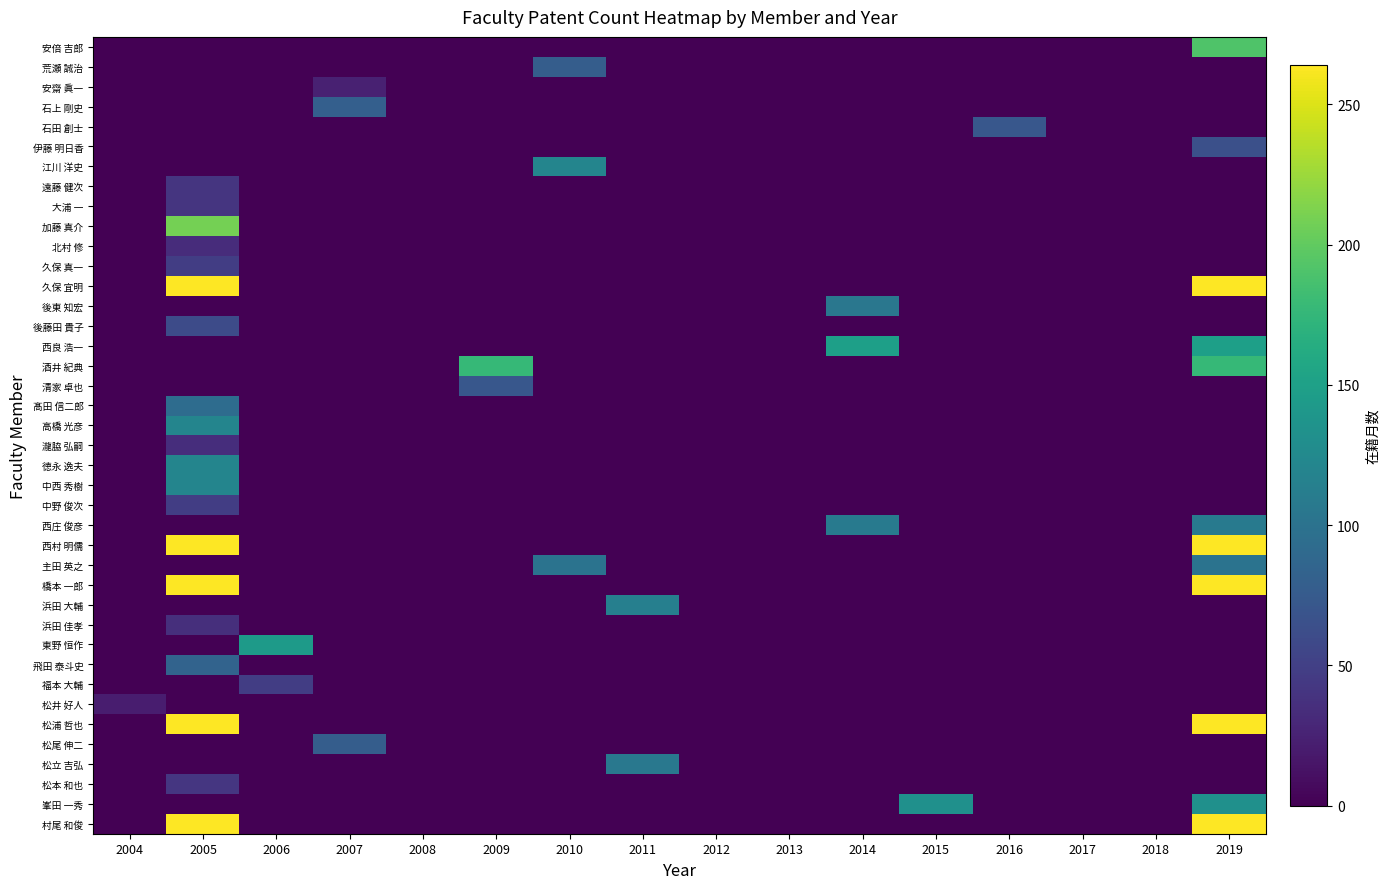

What is the difference between the highest and lowest values at 2007?

80